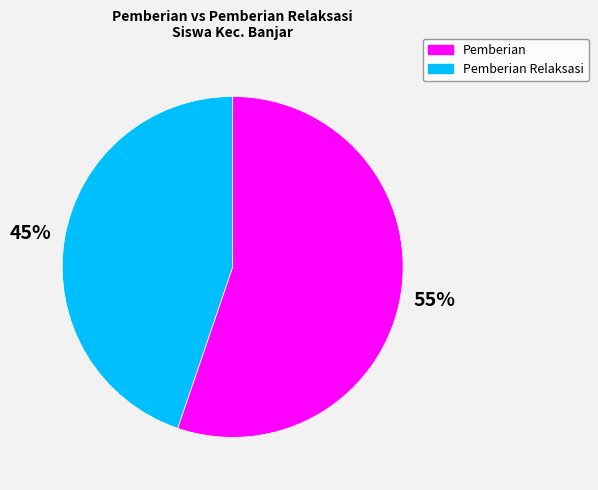

How many slices are in this pie chart?

2